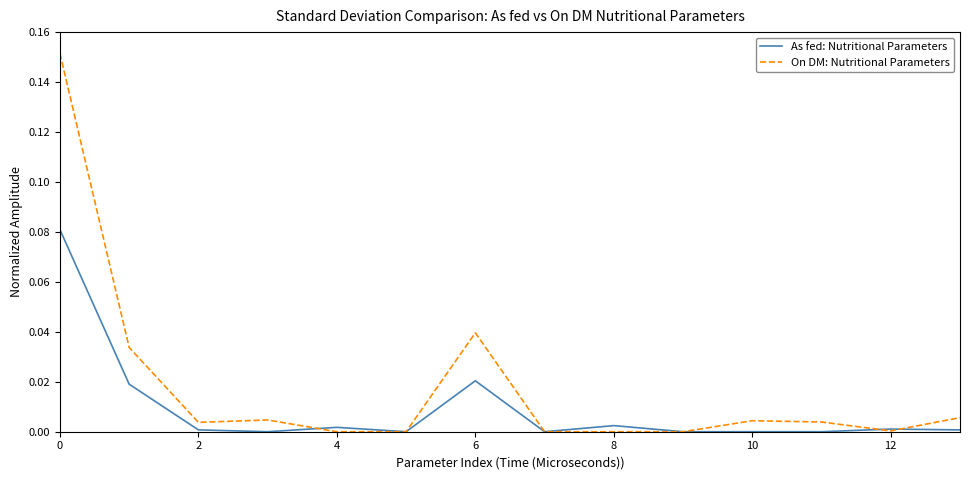

Which series has the widest spread of values?

On DM: Nutritional Parameters